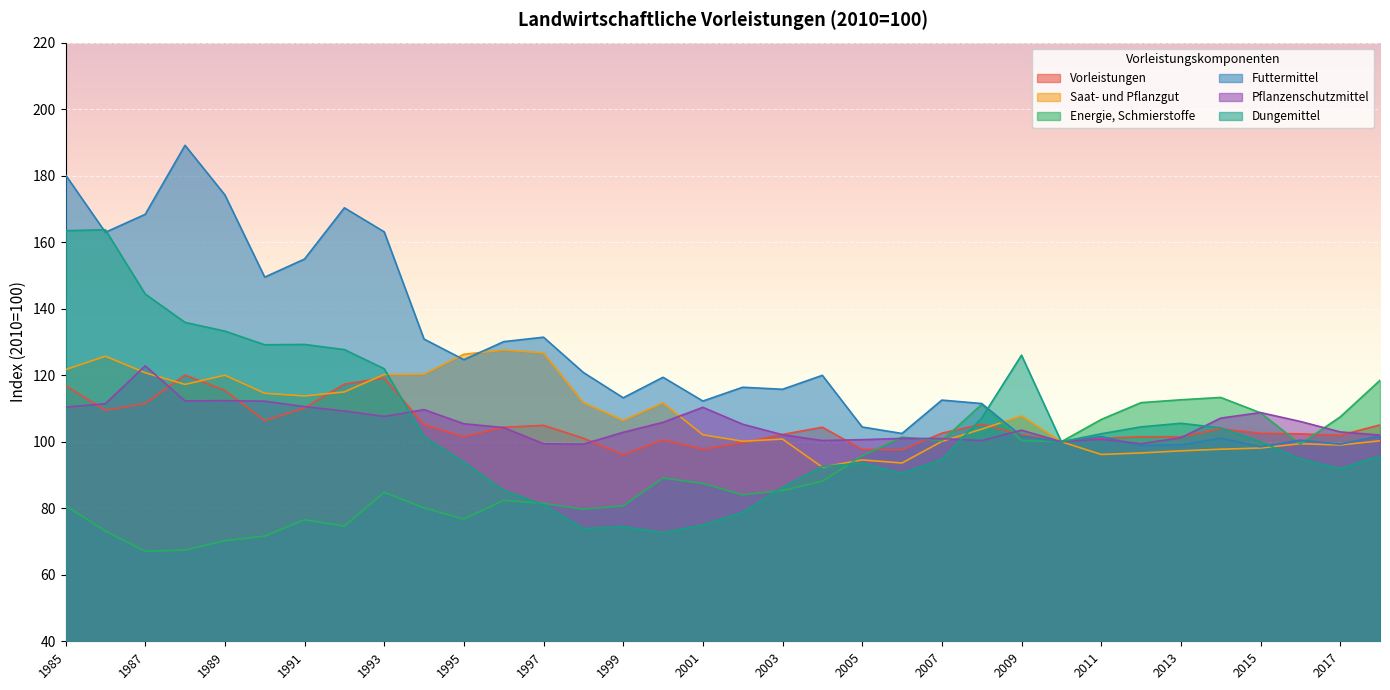

At which category does Pflanzenschutzmittel reach its first local valley?

1988